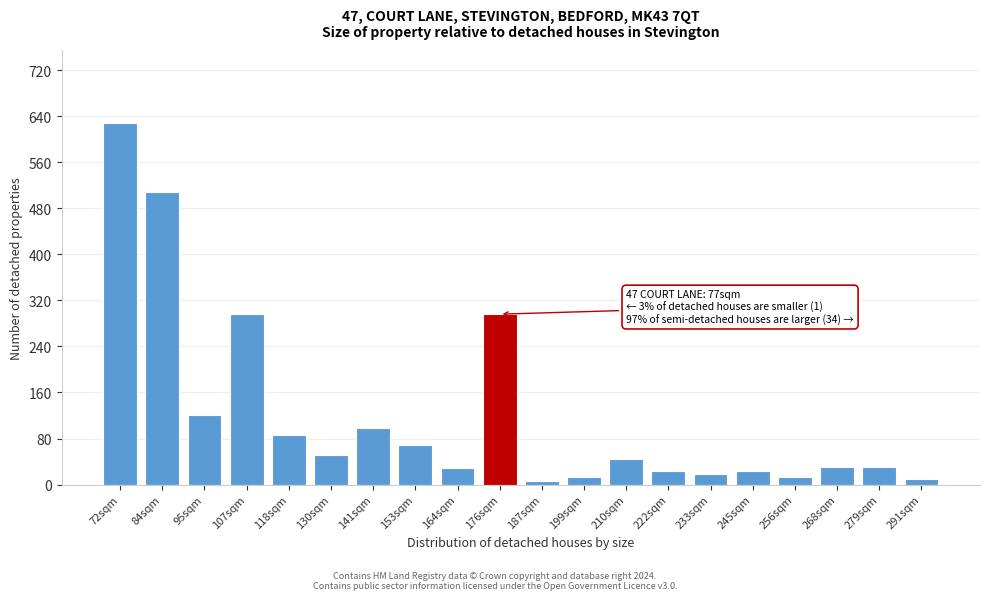

What is the difference between the maximum and minimum values?

622